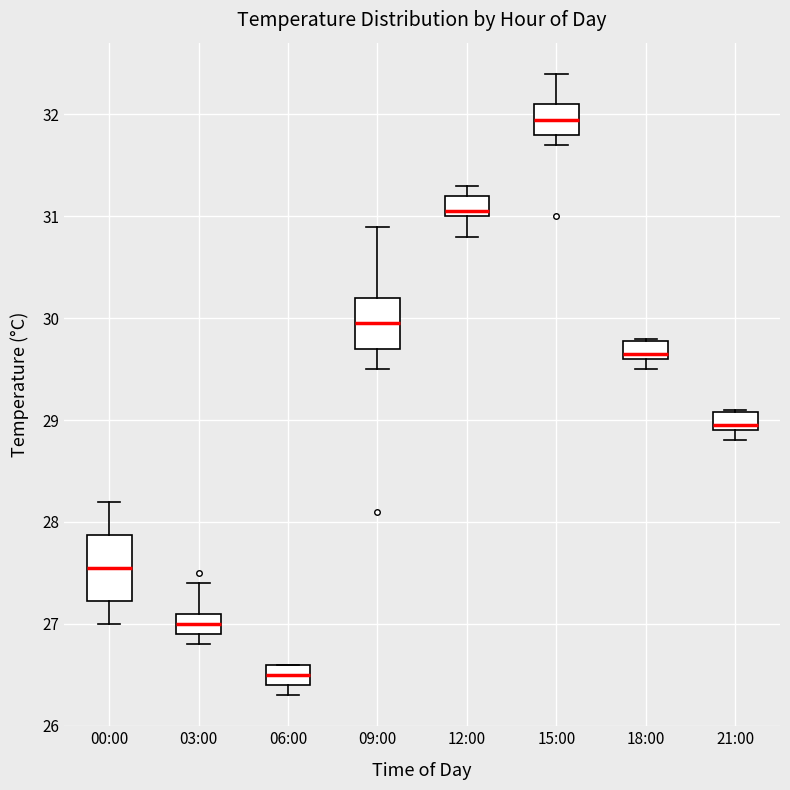

Which box's median line is the lowest?

06:00